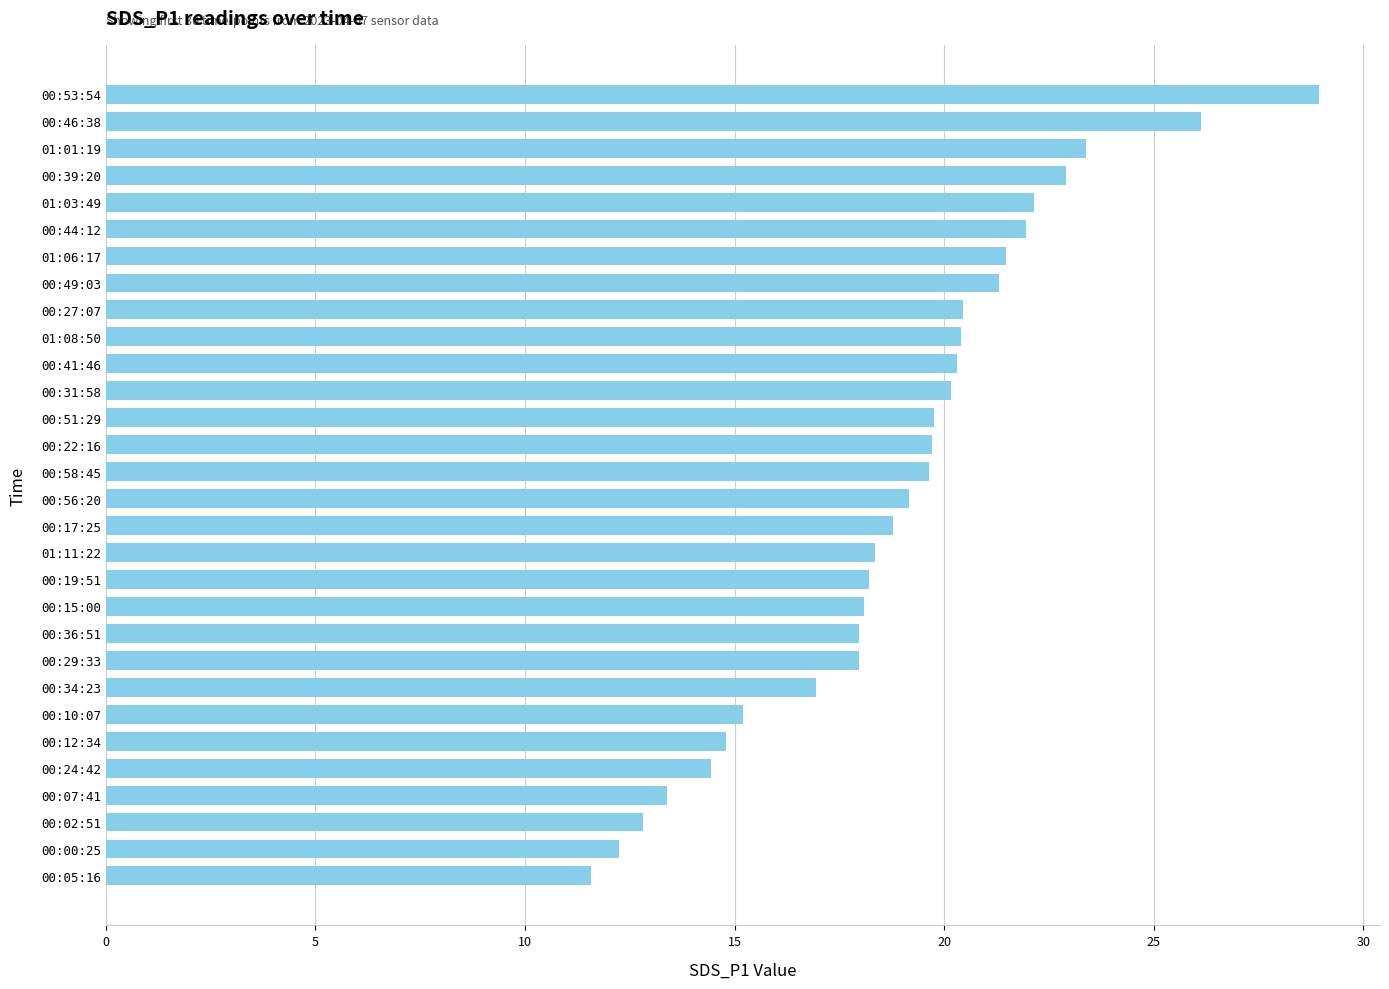

Approximately how many times larger is the value at 00:39:20 compared to 00:49:03?

1.1